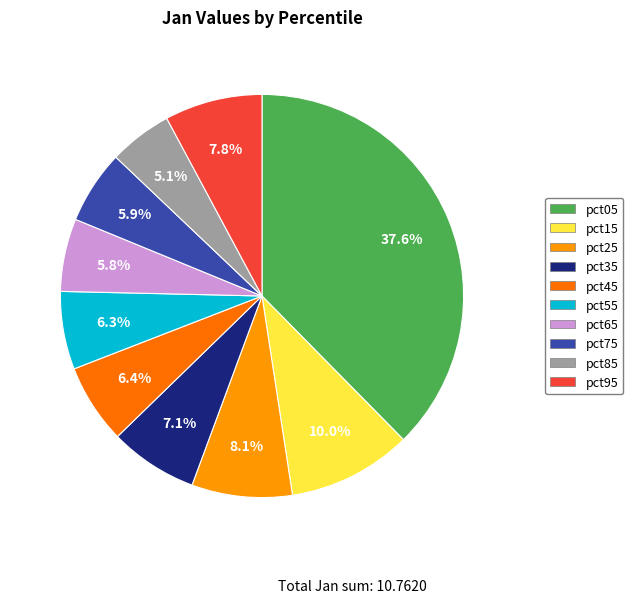

To the nearest percent, what percentage of the pie is pct15?

10%